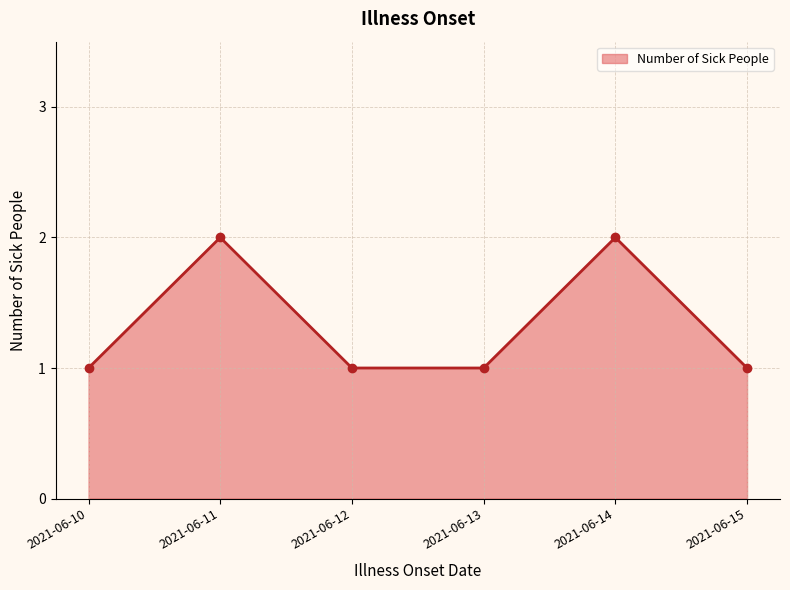

What is the value of the 5th point from the left?

2